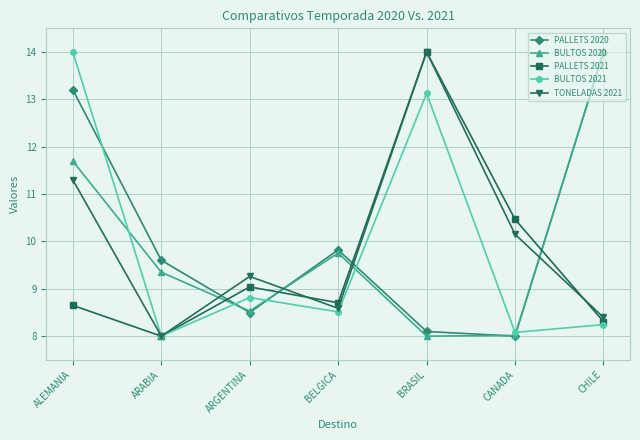

In PALLETS 2020, how many points are lower than both neighbors (excluding endpoints)?

2